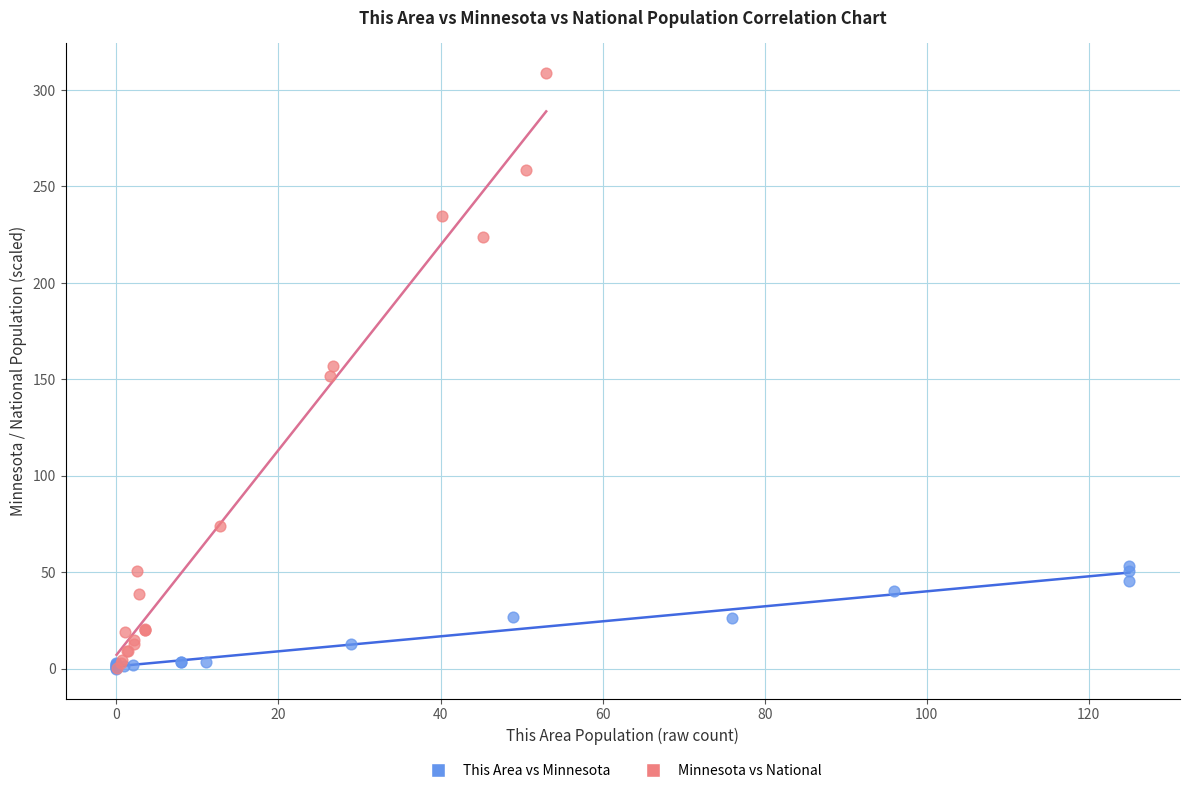

Which series contains the highest Y value?

Minnesota vs National